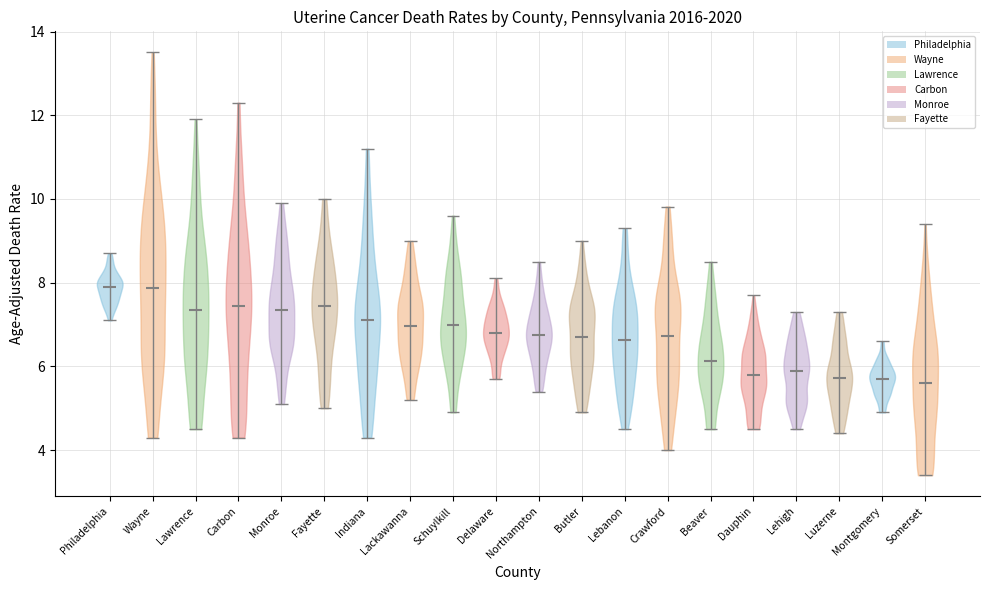

Reading left to right, read every violin against the y-axis: where its median line is, and the lowest and highest points it reaches. The values are not printed on the chart, so give them approximately, as read against the axis.

Philadelphia: median line 7.8, lowest point 7.2, highest point 8.8
Wayne: median line 7.8, lowest point 4.4, highest point 13.6
Lawrence: median line 7.4, lowest point 4.6, highest point 12.0
Carbon: median line 7.4, lowest point 4.4, highest point 12.4
Monroe: median line 7.4, lowest point 5.2, highest point 10.0
Fayette: median line 7.4, lowest point 5.0, highest point 10.0
Indiana: median line 7.0, lowest point 4.4, highest point 11.2
Lackawanna: median line 7.0, lowest point 5.2, highest point 9.0
Schuylkill: median line 7.0, lowest point 5.0, highest point 9.6
Delaware: median line 6.8, lowest point 5.8, highest point 8.2
Northampton: median line 6.8, lowest point 5.4, highest point 8.6
Butler: median line 6.8, lowest point 5.0, highest point 9.0
Lebanon: median line 6.6, lowest point 4.6, highest point 9.4
Crawford: median line 6.8, lowest point 4.0, highest point 9.8
Beaver: median line 6.2, lowest point 4.6, highest point 8.6
Dauphin: median line 5.8, lowest point 4.6, highest point 7.8
Lehigh: median line 6.0, lowest point 4.6, highest point 7.4
Luzerne: median line 5.8, lowest point 4.4, highest point 7.4
Montgomery: median line 5.8, lowest point 5.0, highest point 6.6
Somerset: median line 5.6, lowest point 3.4, highest point 9.4